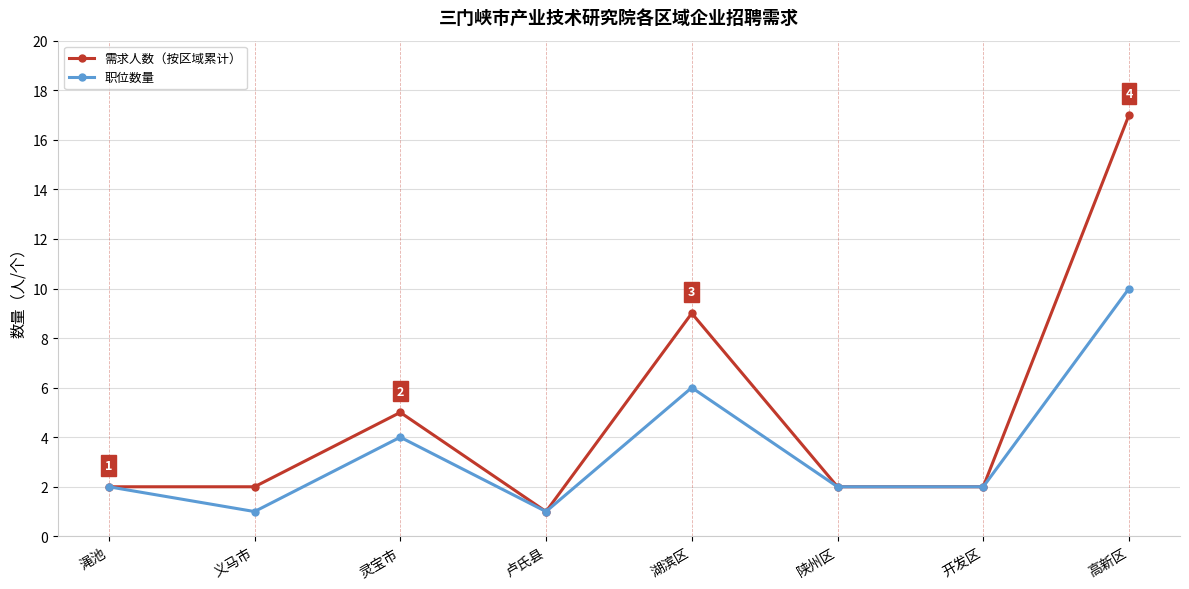

How many categories are shown in the chart?

8